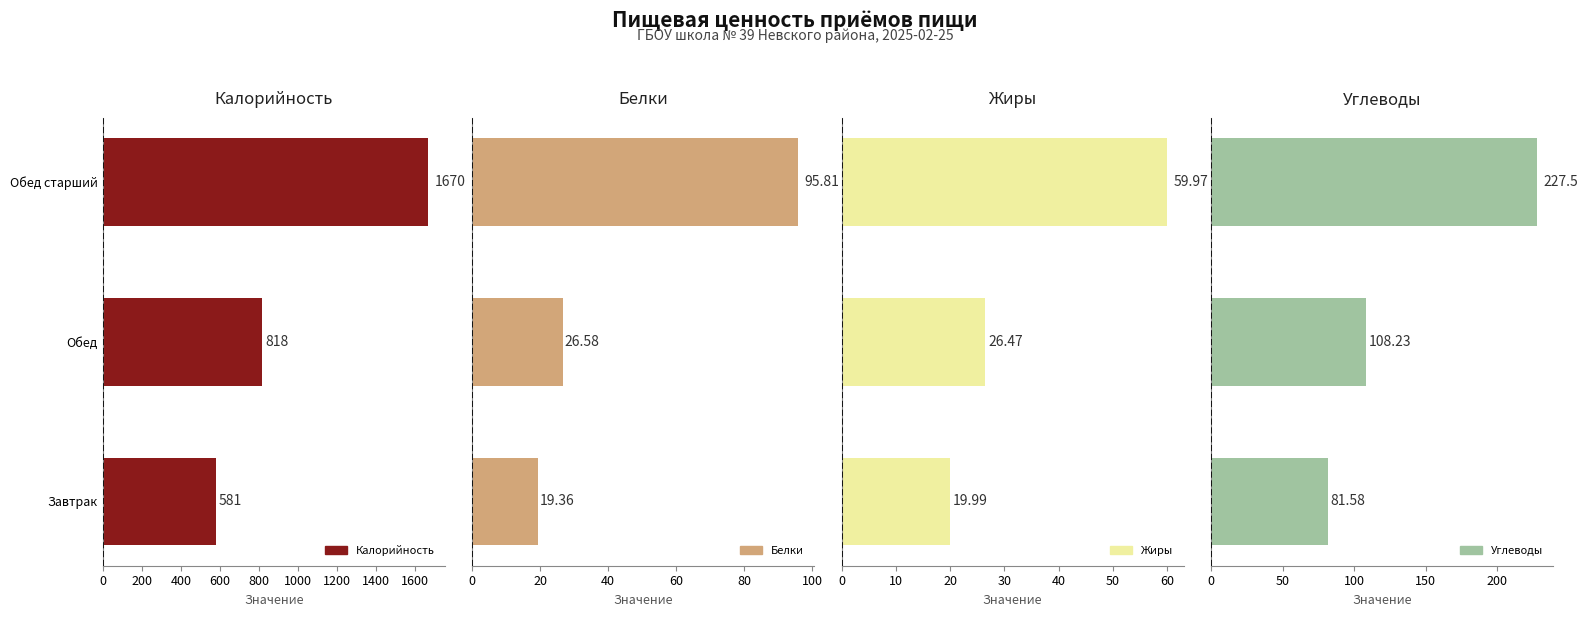

Which series has the widest spread of values?

Калорийность